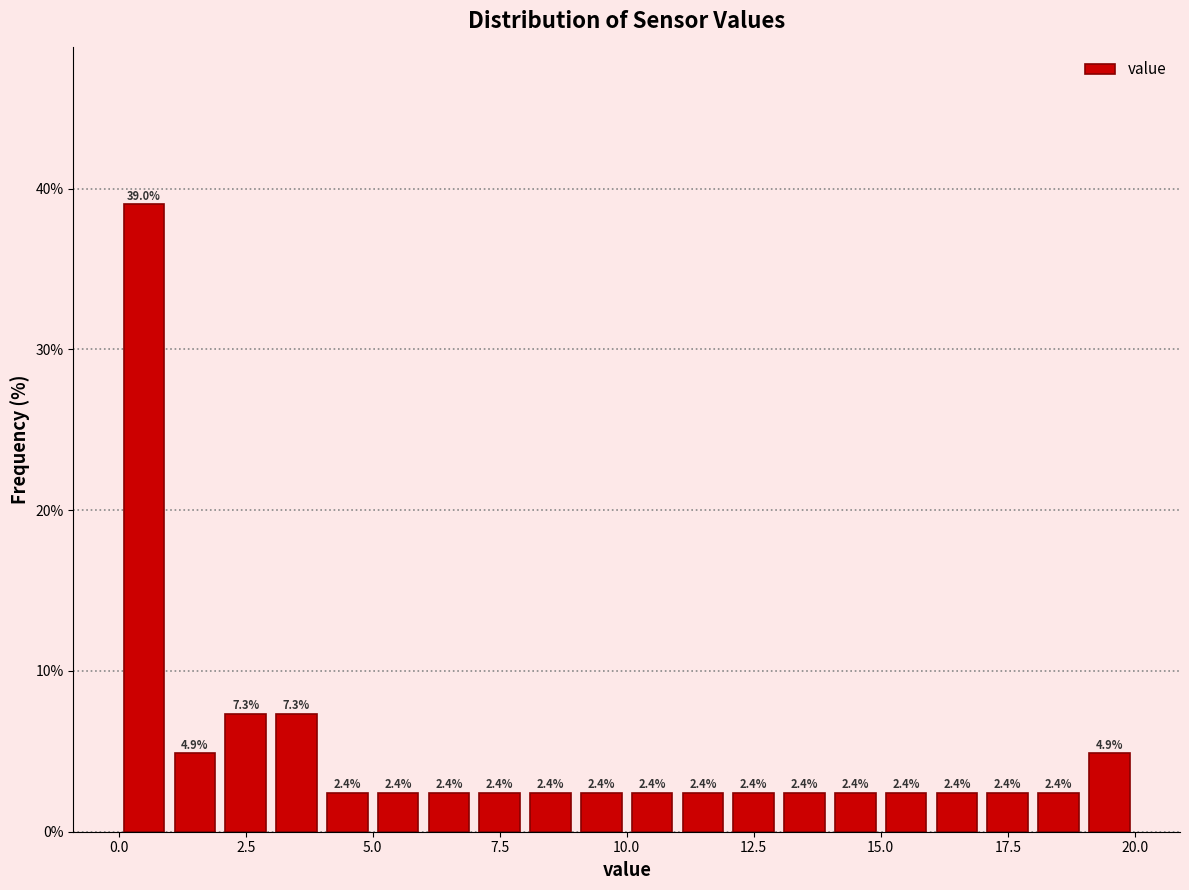

Around what value on the x-axis is the tallest bar? Give the approximate position of its centre, as read against the axis.

0.5